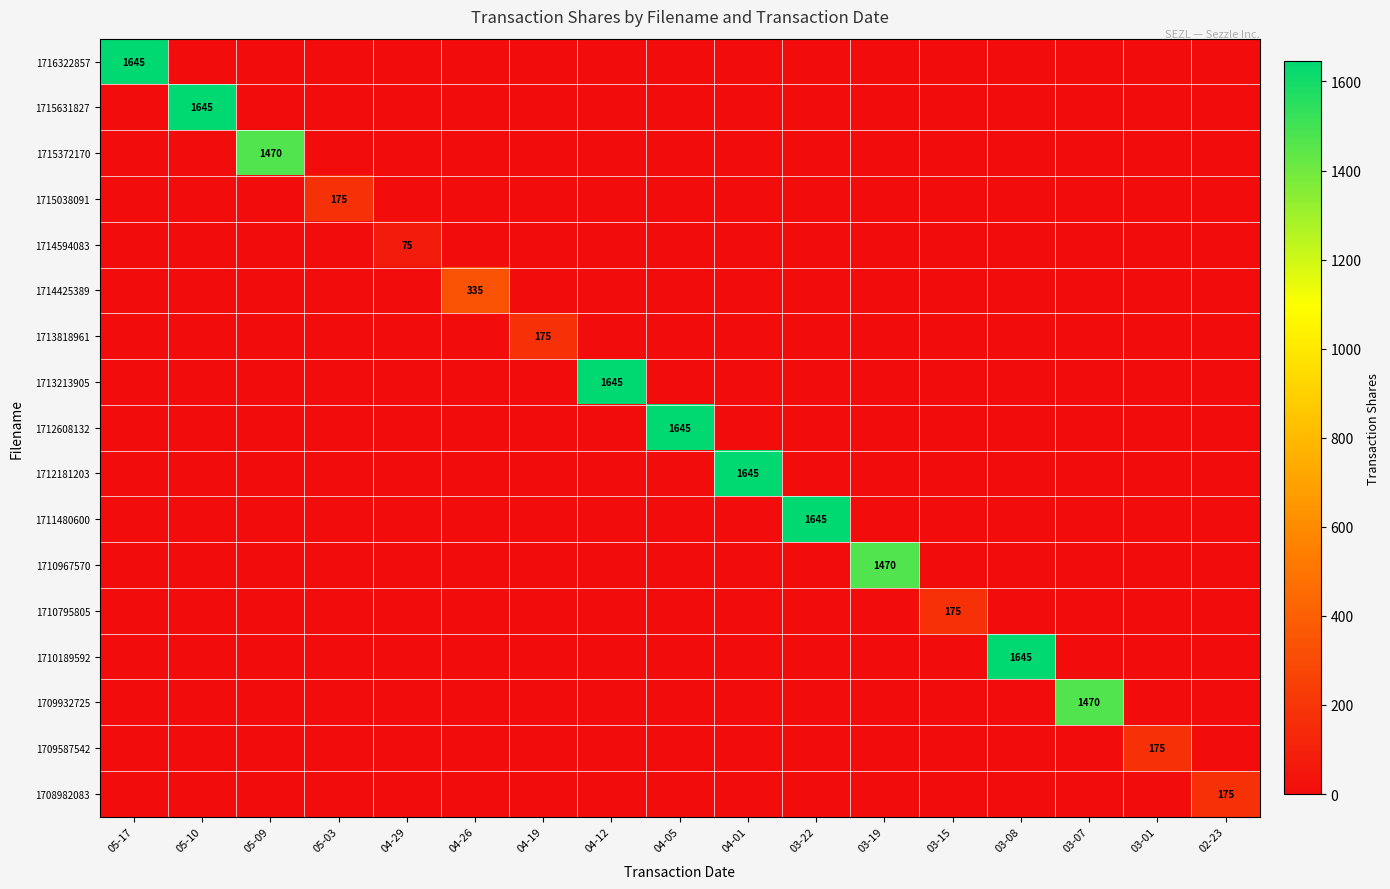

The 1713213905 series shows 0 at 02-23. True or false?

True